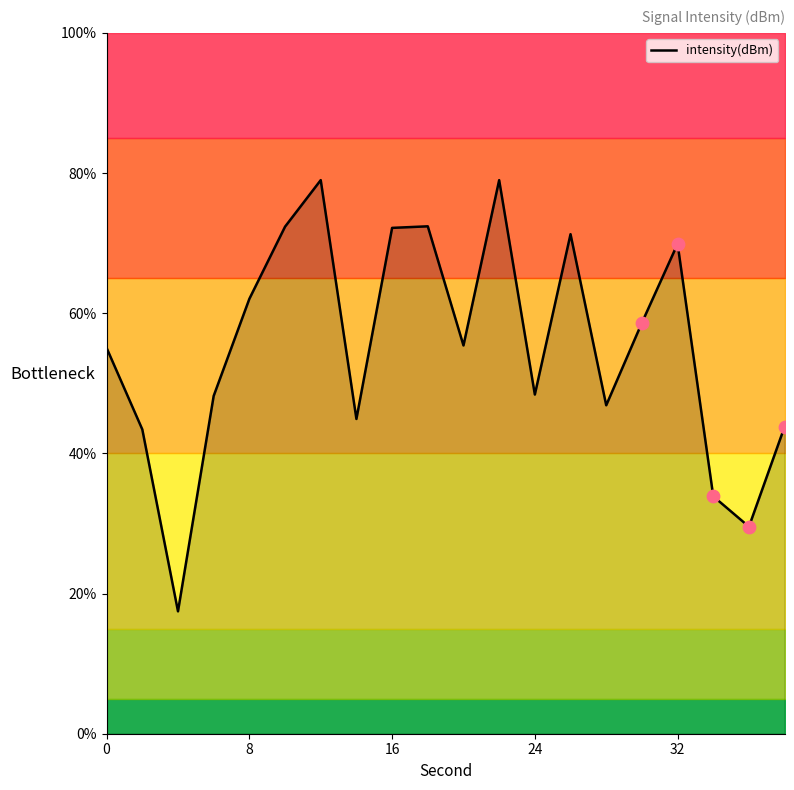

What is the lowest value of the intensity(dBm) series?

17.5